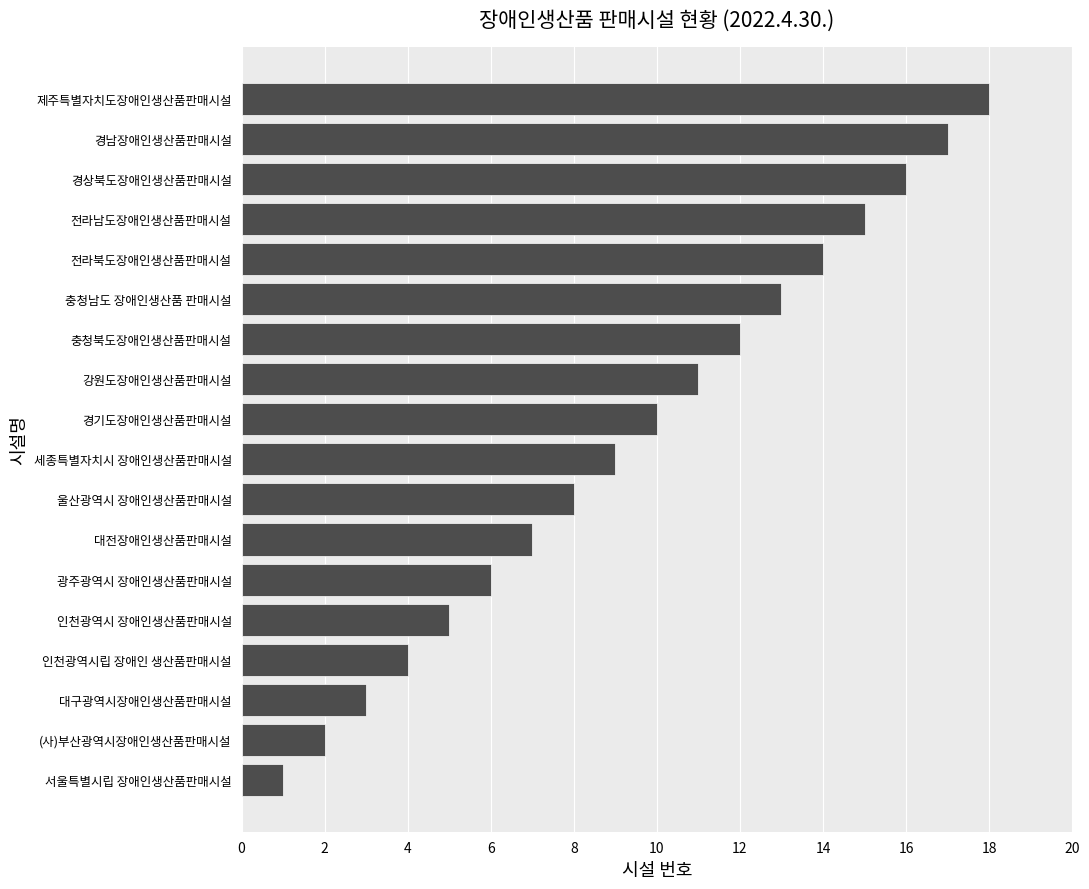

What is the average value?

10